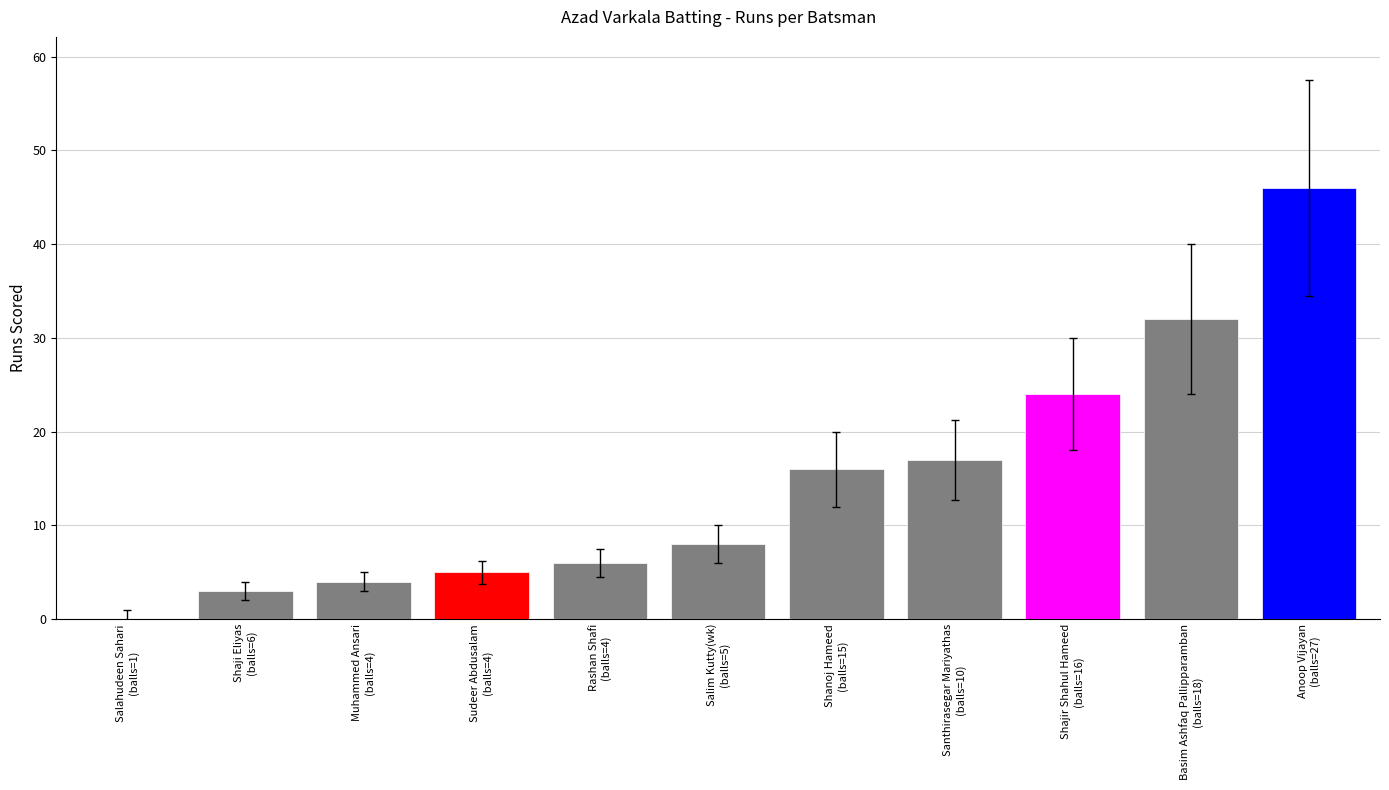

Reading right to left, what are all the values shown in this chart?

Anoop Vijayan
(balls=27)=46	Basim Ashfaq Pallipparamban
(balls=18)=32	Shajir Shahul Hameed
(balls=16)=24	Santhirasegar Mariyathas
(balls=10)=17	Shanoj Hameed
(balls=15)=16	Salim Kutty(wk)
(balls=5)=8	Rashan Shafi
(balls=4)=6	Sudeer Abdusalam
(balls=4)=5	Muhammed Ansari
(balls=4)=4	Shaji Eliyas
(balls=6)=3	Salahudeen Sahari
(balls=1)=0